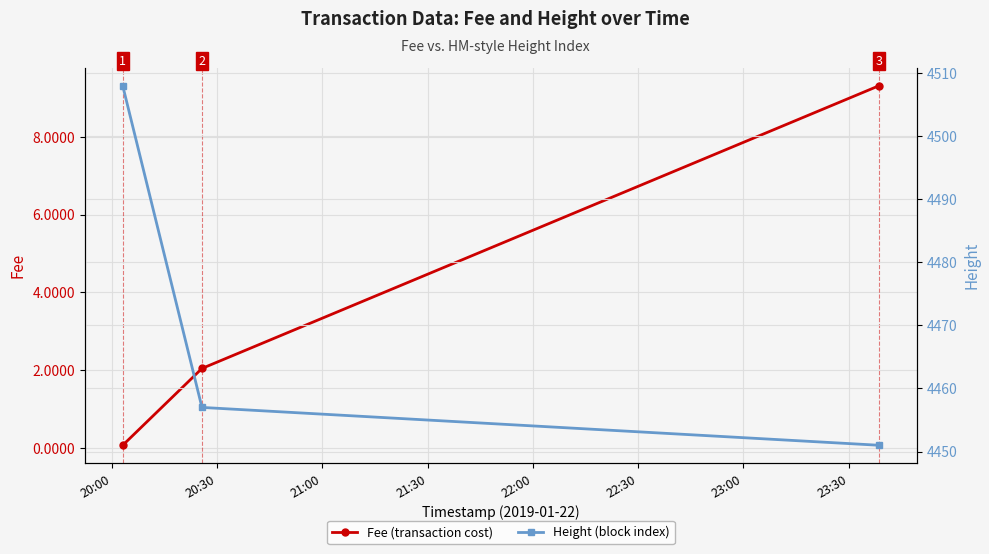

What is the highest value of the Fee (transaction cost) series?

9.3